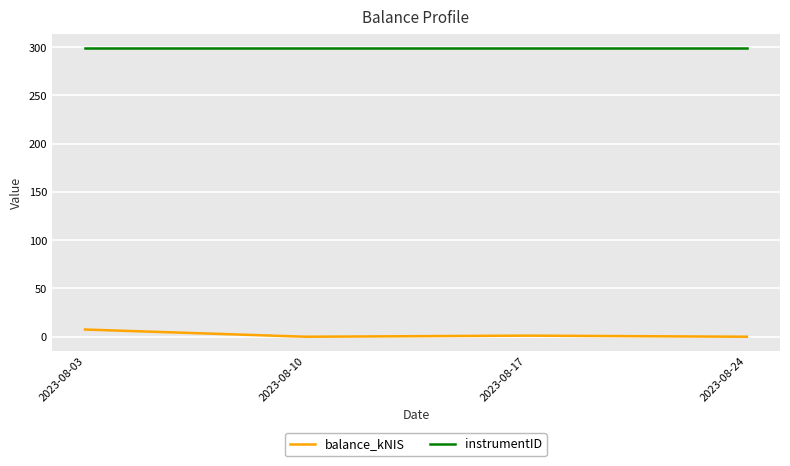

Is this an area chart (filled region under the line)?

No